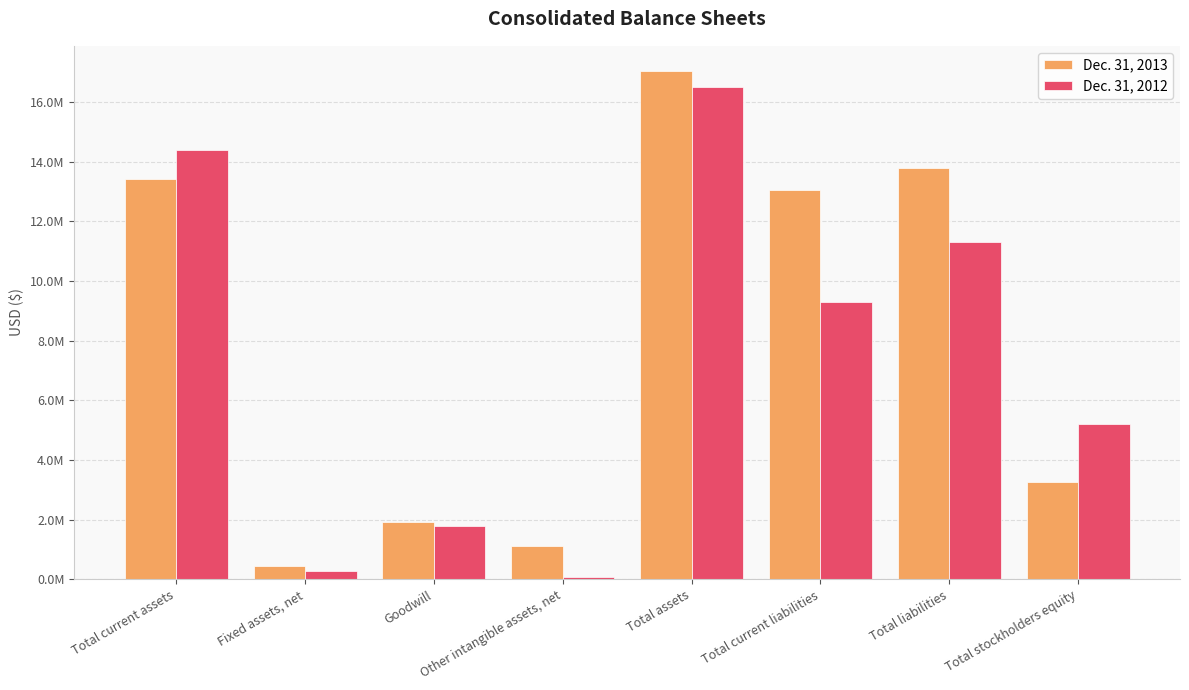

At which category is the sum across all series the highest?

Total assets